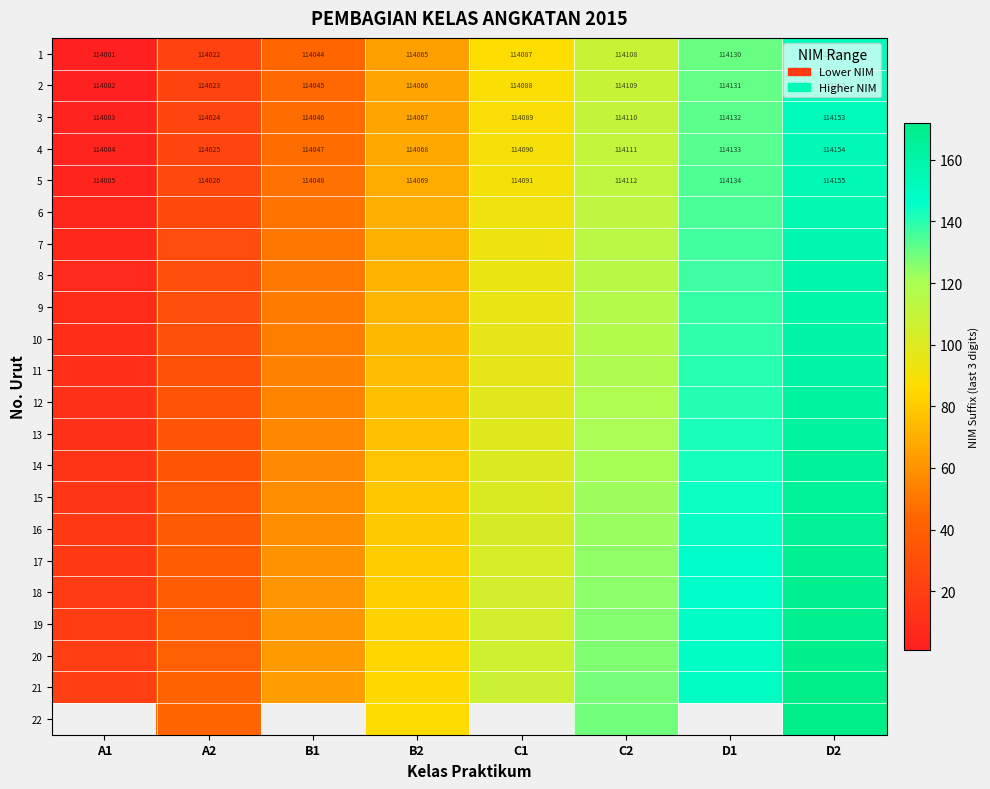

What is the minimum value for 2?

114002